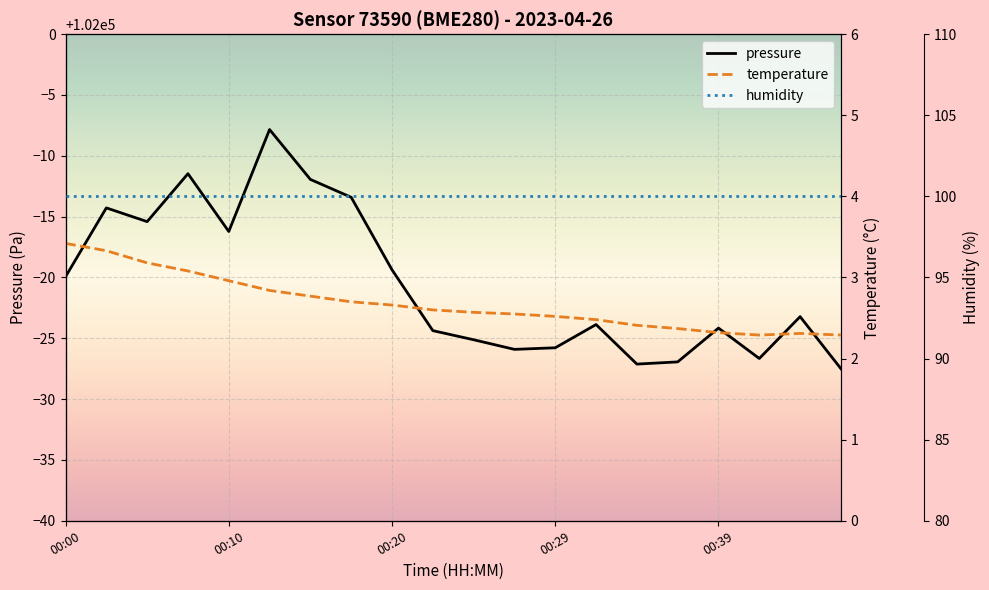

True or false: pressure and humidity cross at least once.

False